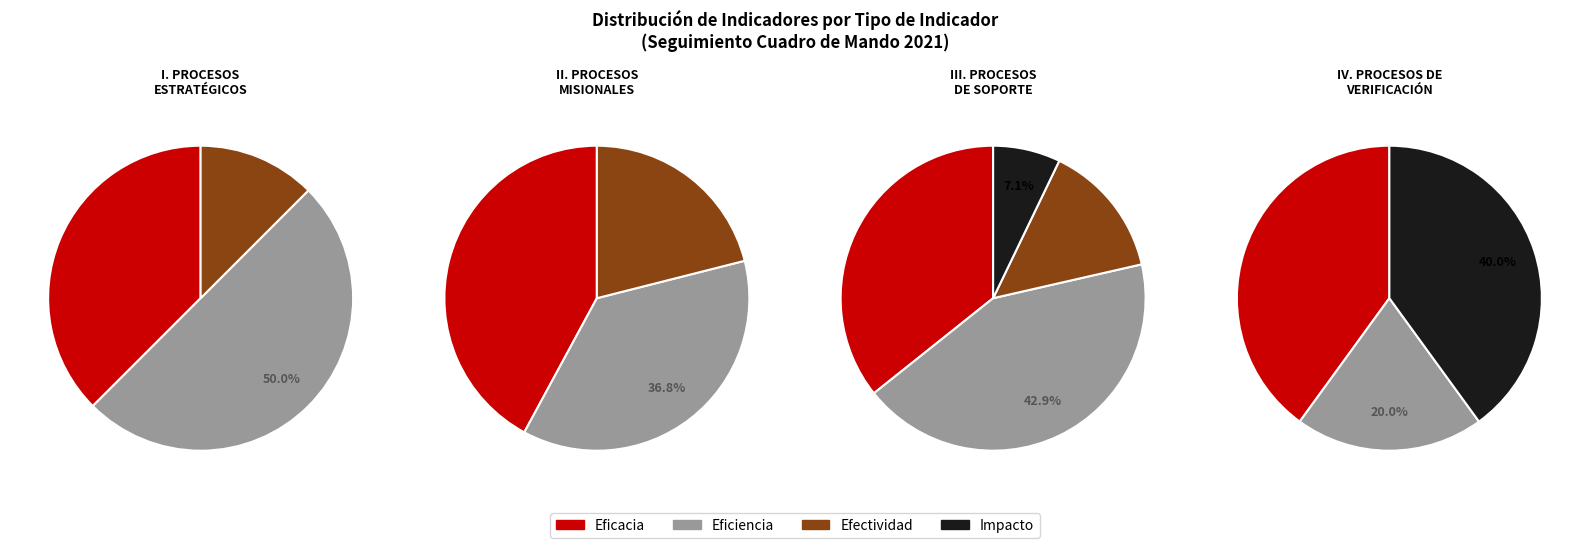

Which slice is the smallest?

Impacto